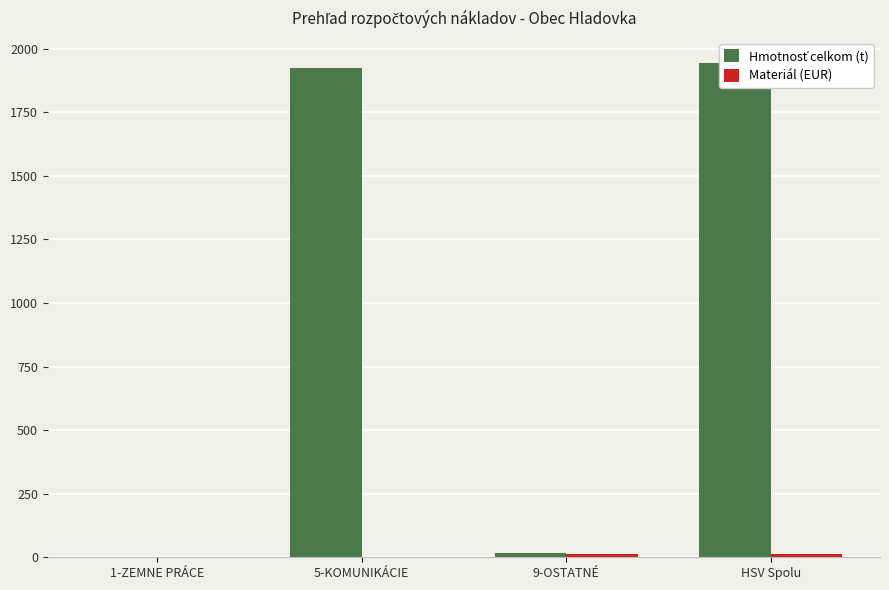

What are all the series names shown in the legend?

Hmotnosť celkom (t), Materiál (EUR)